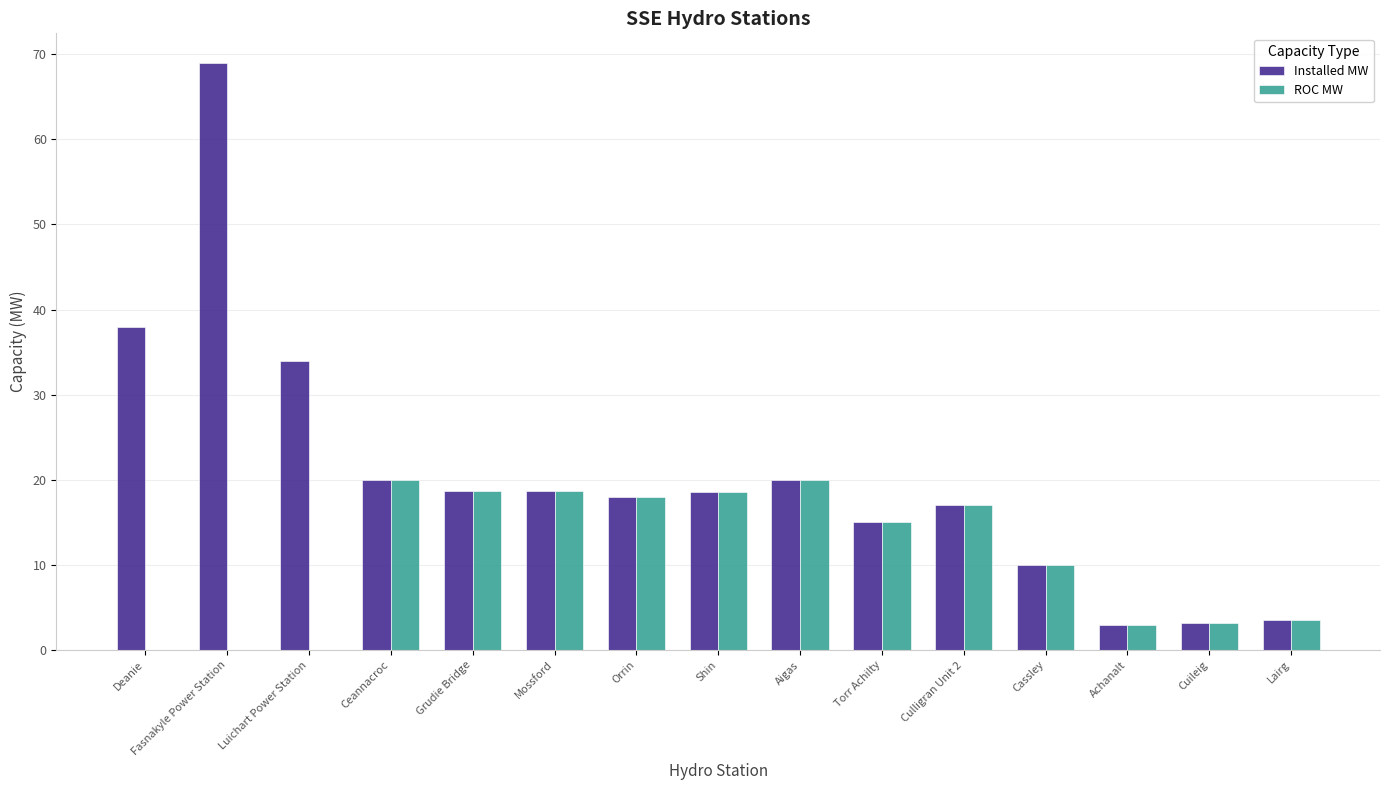

What is the sum of all Installed MW values?

306.6